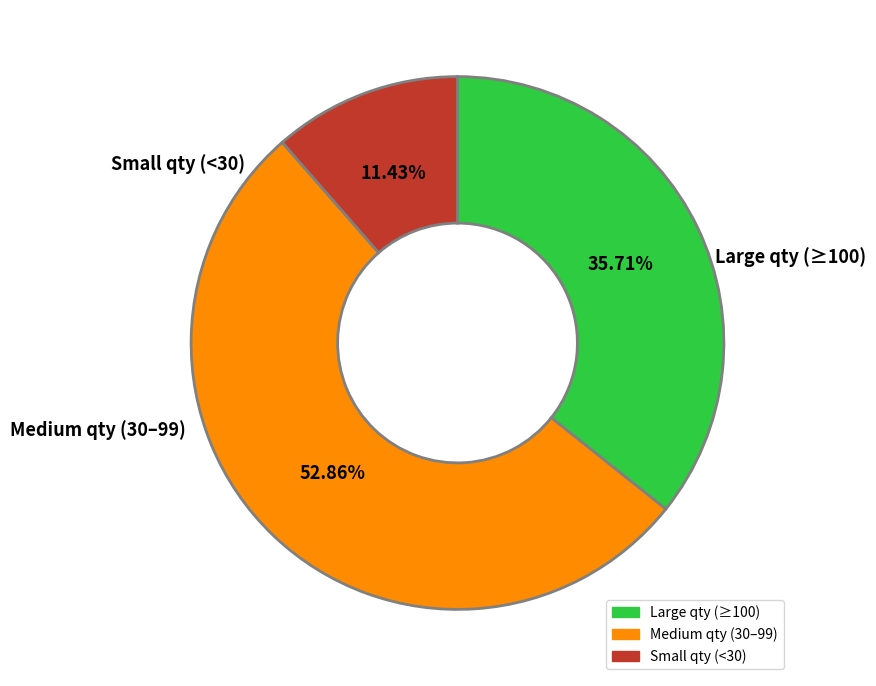

Does any single category account for the majority?

Yes